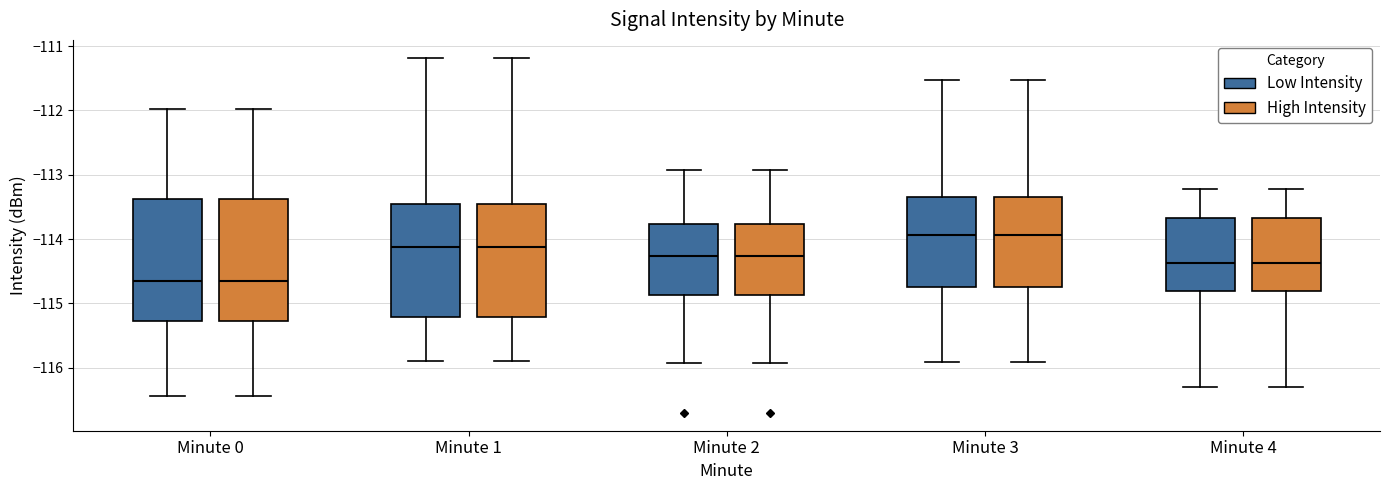

Reading left to right, transcribe this box plot: for each box, give where its median line is, the range the box spans, and where its two whiskers end, as read against the y-axis. The values are not printed on the chart, so give them approximately, as read against the axis.

Minute 0 (Low Intensity): median -114.6, box -115.3 to -113.4, whiskers -116.4 to -112.0
Minute 0 (High Intensity): median -114.6, box -115.3 to -113.4, whiskers -116.4 to -112.0
Minute 1 (Low Intensity): median -114.1, box -115.2 to -113.5, whiskers -115.9 to -111.2
Minute 1 (High Intensity): median -114.1, box -115.2 to -113.5, whiskers -115.9 to -111.2
Minute 2 (Low Intensity): median -114.3, box -114.9 to -113.8, whiskers -115.9 to -112.9
Minute 2 (High Intensity): median -114.3, box -114.9 to -113.8, whiskers -115.9 to -112.9
Minute 3 (Low Intensity): median -113.9, box -114.7 to -113.4, whiskers -115.9 to -111.5
Minute 3 (High Intensity): median -113.9, box -114.7 to -113.4, whiskers -115.9 to -111.5
Minute 4 (Low Intensity): median -114.4, box -114.8 to -113.7, whiskers -116.3 to -113.2
Minute 4 (High Intensity): median -114.4, box -114.8 to -113.7, whiskers -116.3 to -113.2